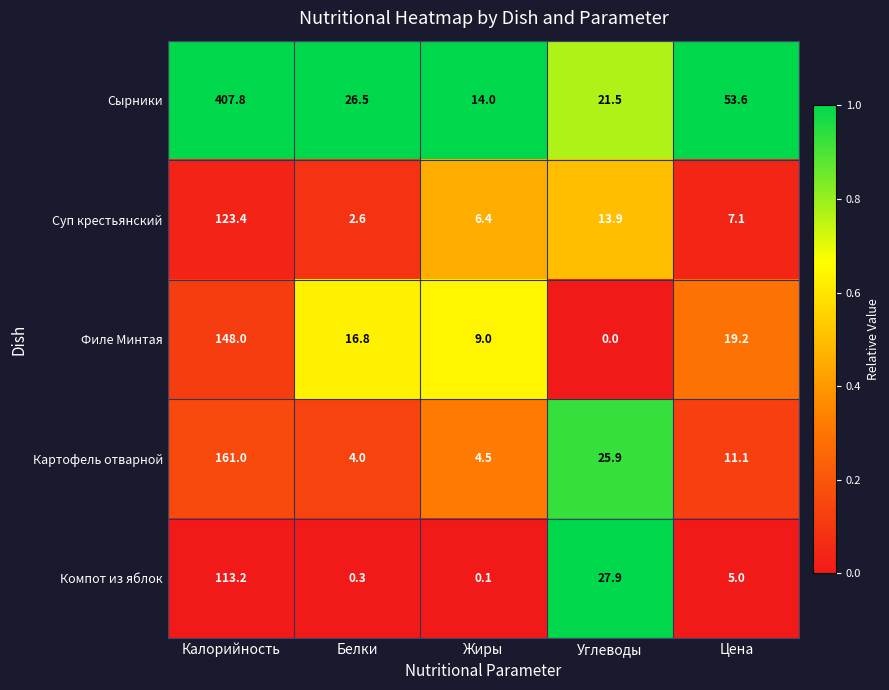

True or false: Сырники has a value of 14.6 at Углеводы.

False